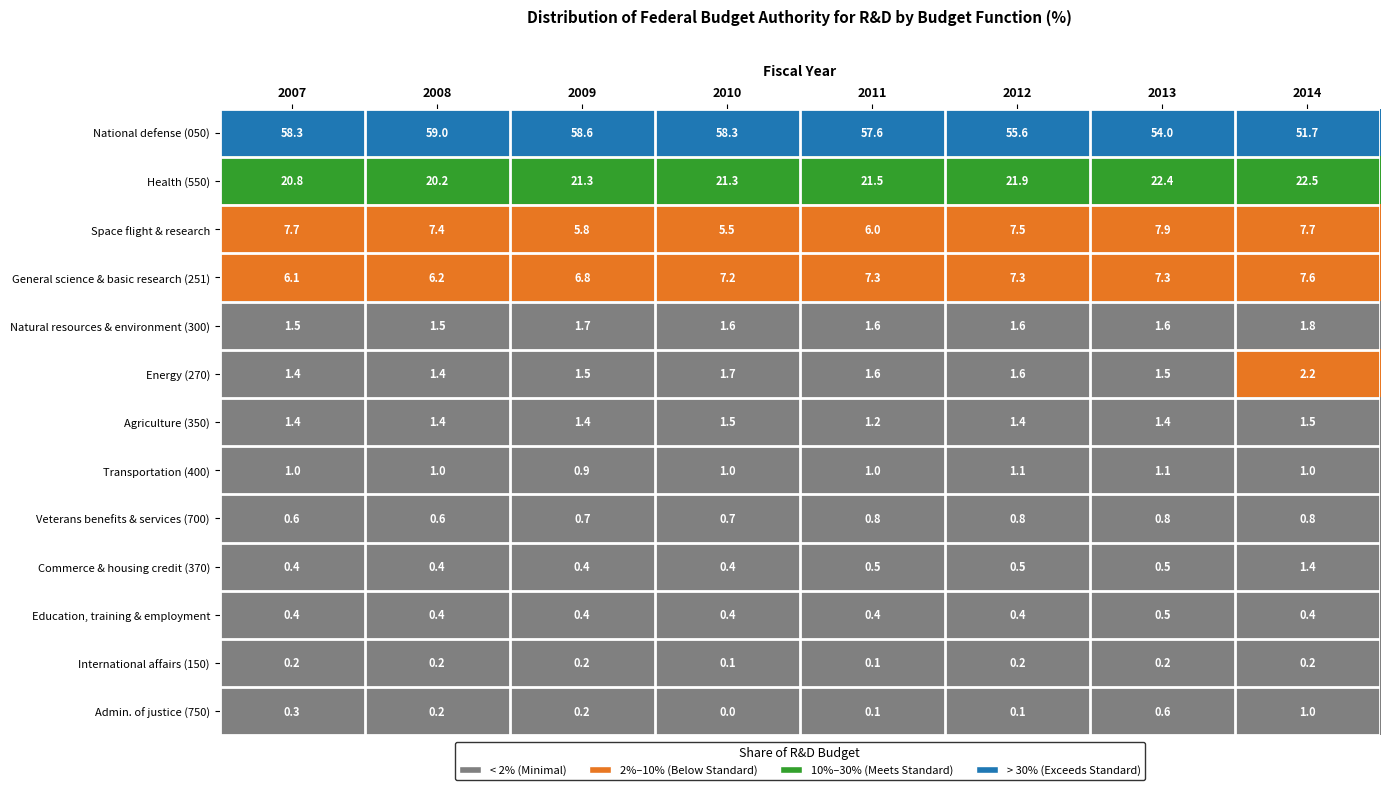

What is the difference between the maximum and second lowest values in the National defense (050) series?

5.0